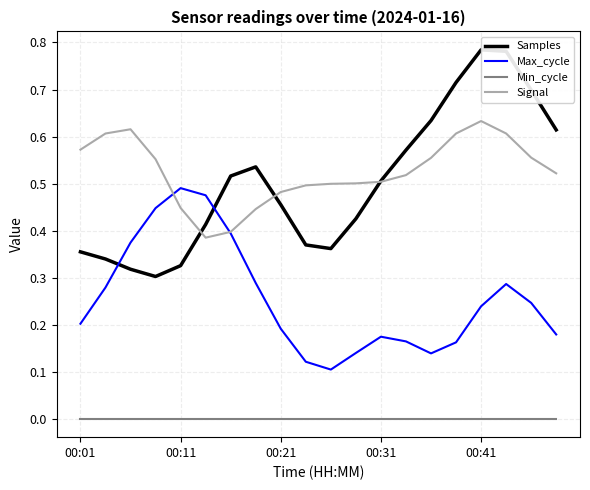

The Samples series shows 0.4 at 00:01. True or false?

True